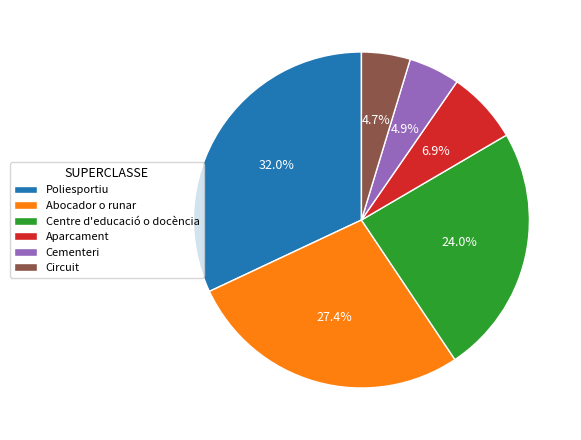

To the nearest percent, what is the difference between the Circuit and Abocador o runar slice percentages?

23%